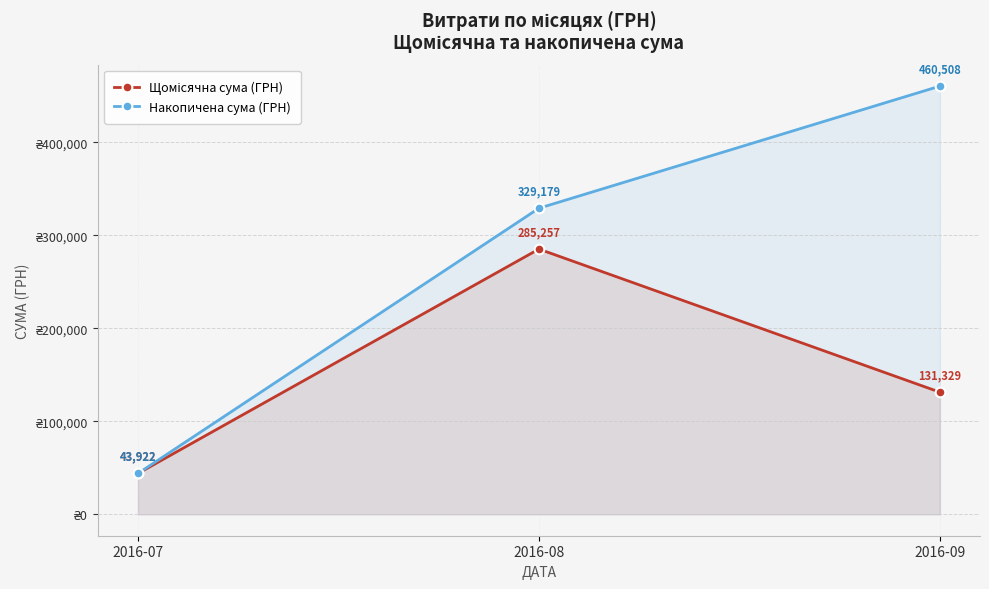

Reading left to right, transcribe all the data shown in this chart.

Щомісячна сума (ГРН): 2016-07=43921.9	2016-08=285257.0	2016-09=131329.2
Накопичена сума (ГРН): 2016-07=43921.9	2016-08=329178.9	2016-09=460508.1